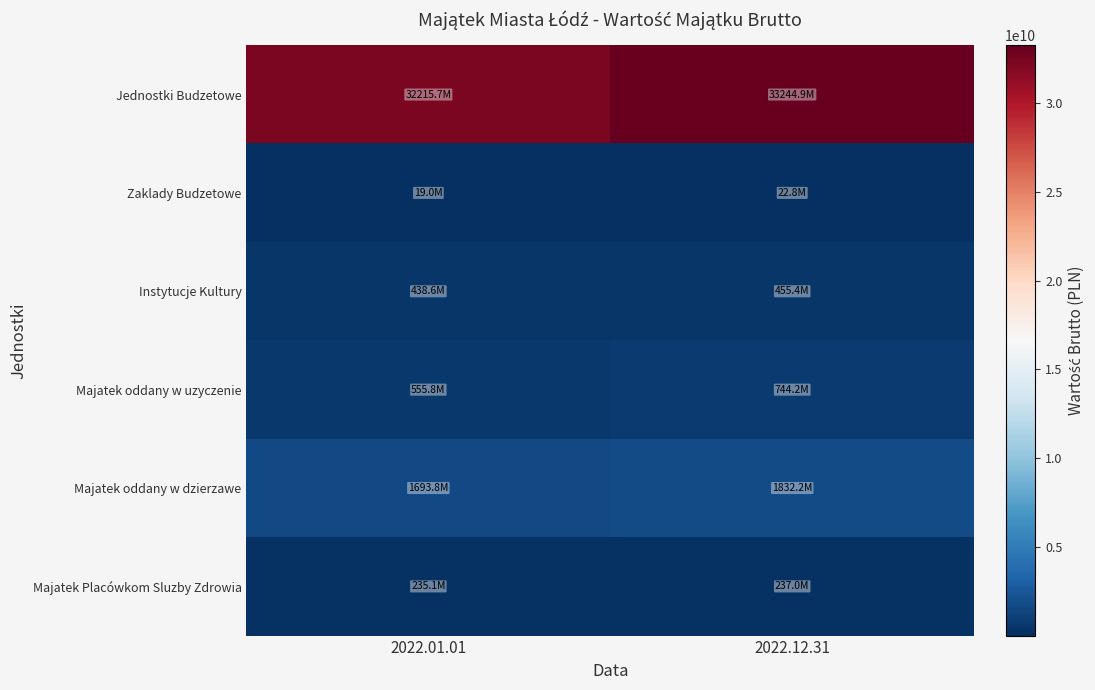

At which category is the sum across all series the highest?

2022.12.31